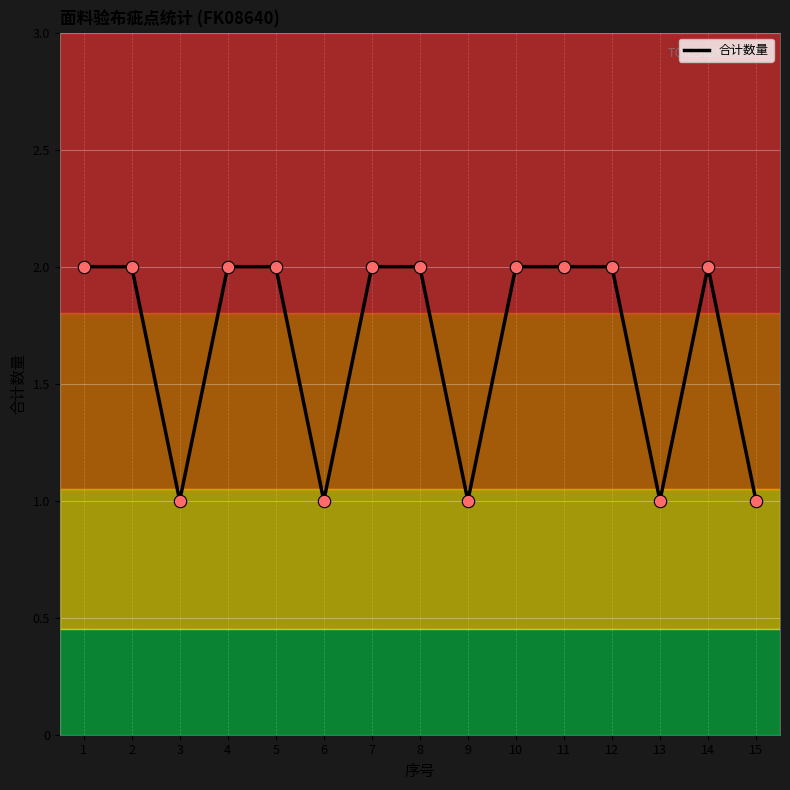

What is the change in value from 7 to 13?

-1